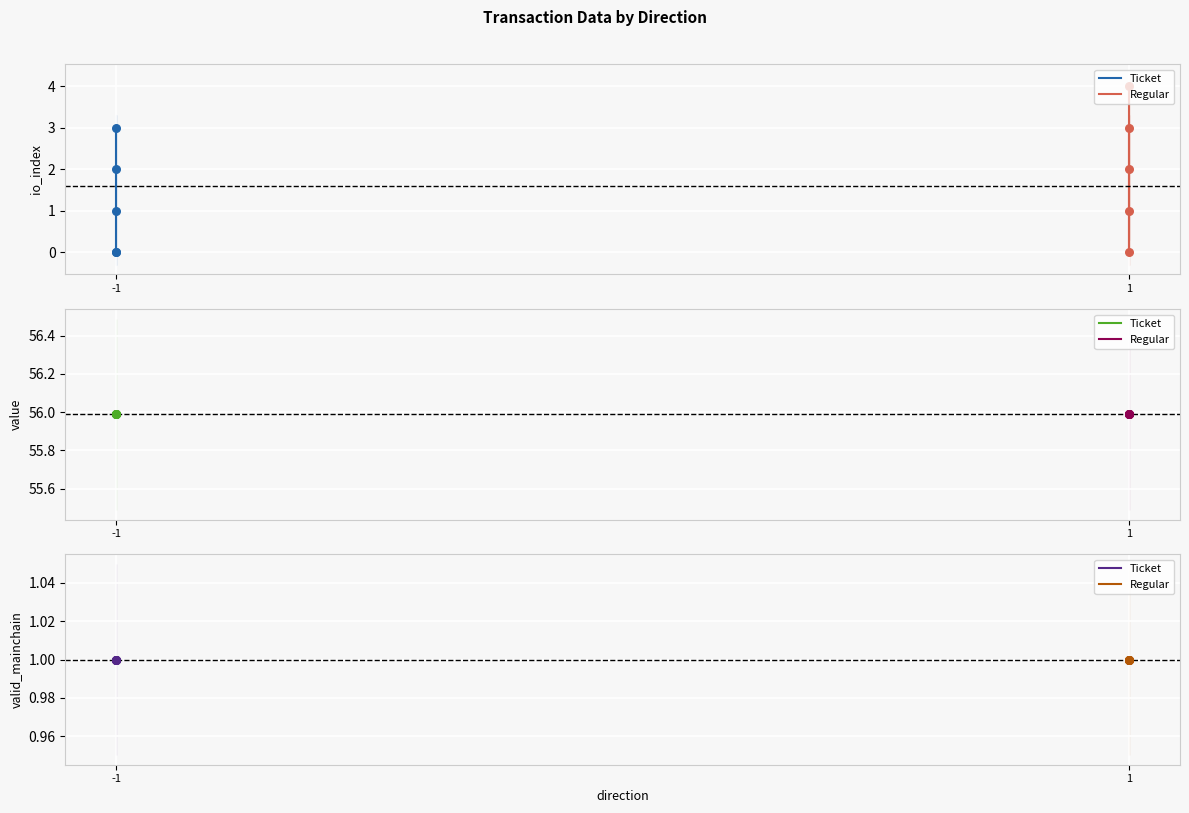

Which series contains the highest Y value?

value